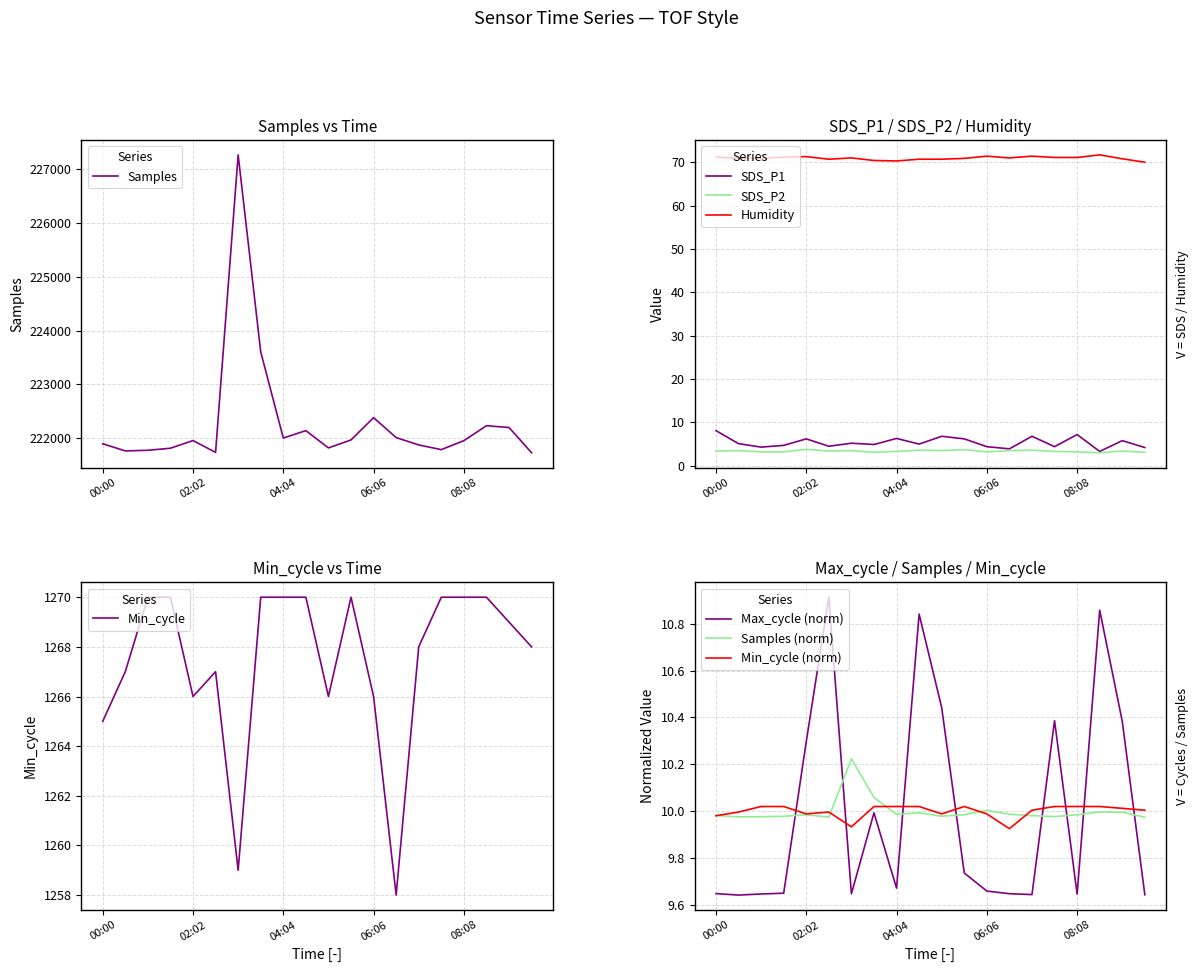

List the series in order of their peak value, lowest first.

SDS_P2, SDS_P1, Max_cycle, Humidity, Min_cycle, Samples